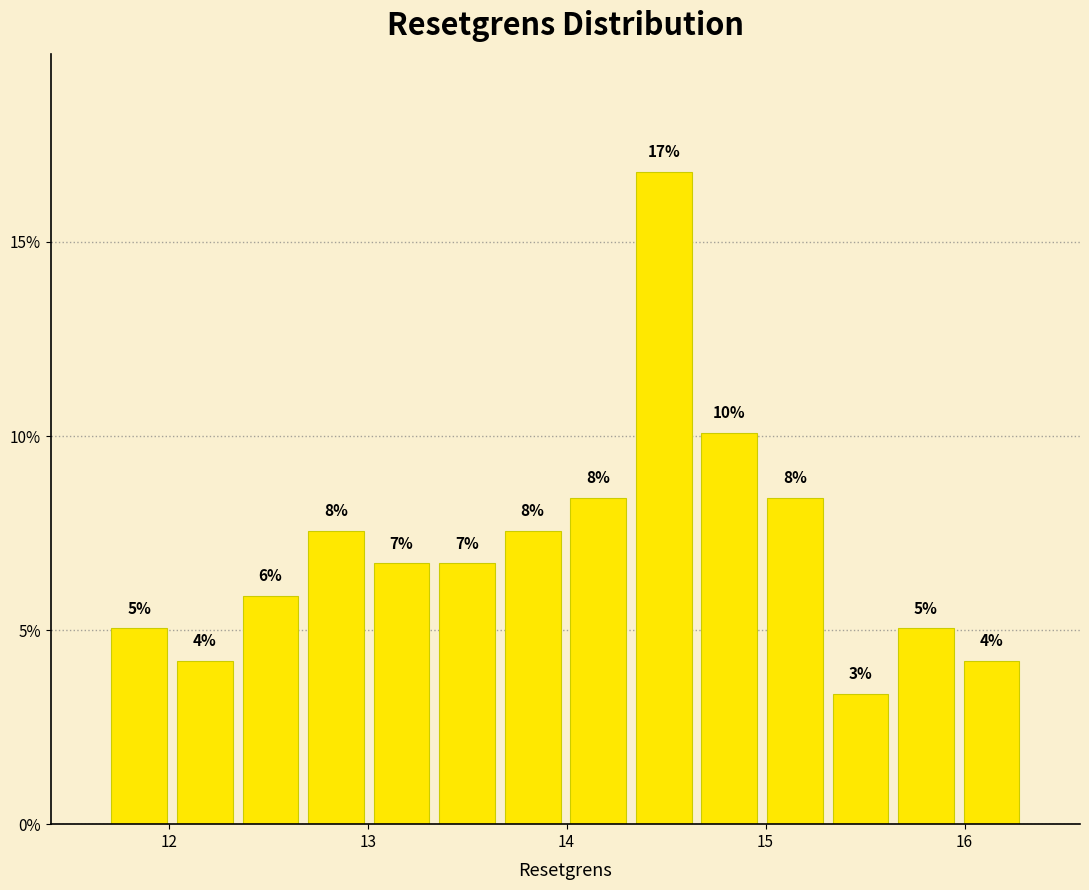

Around what value on the x-axis is the tallest bar? Give the approximate position of its centre, as read against the axis.

14.5